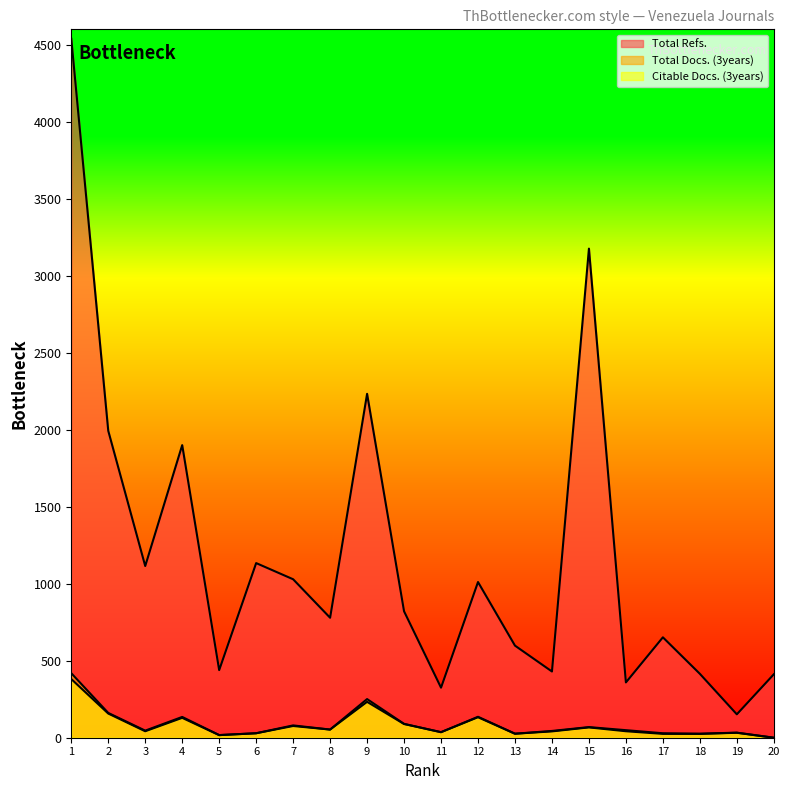

What is the maximum value shown in the chart?

4539